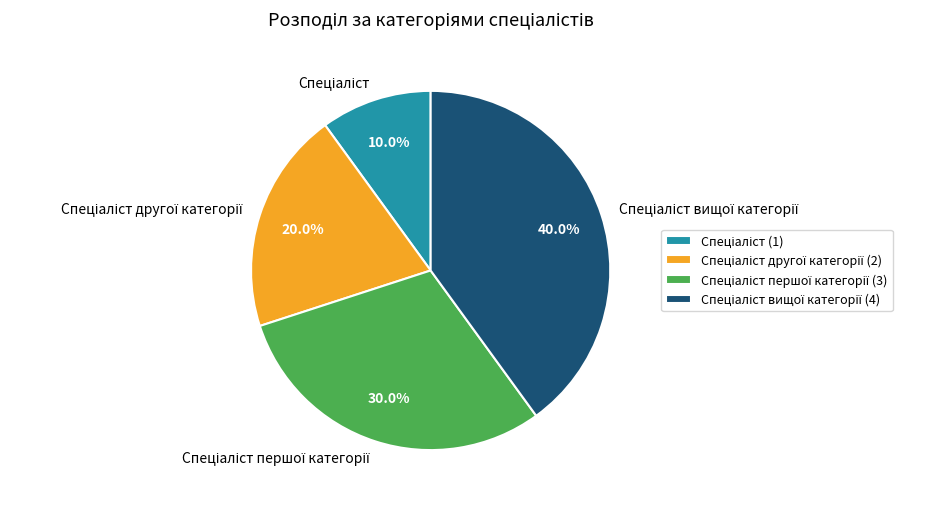

Is there a majority slice in this chart?

No